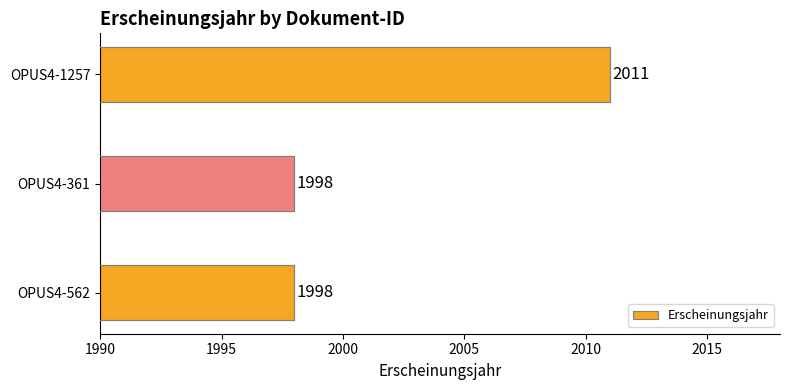

Reading bottom to top, what are all the values shown in this chart?

1998	1998	2011